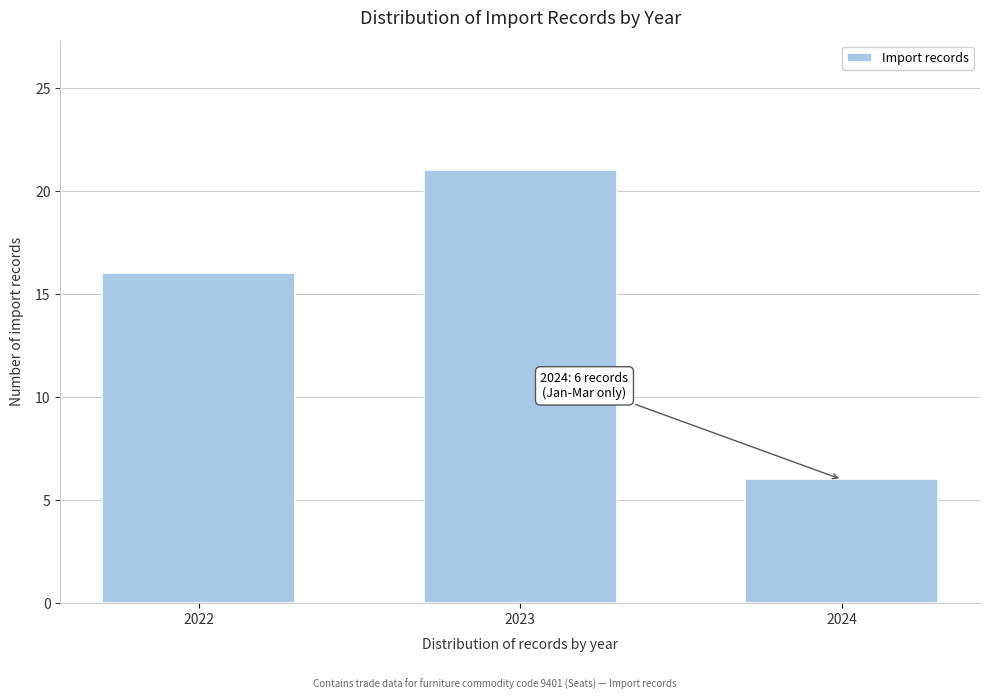

Reading left to right, extract all data points from this chart.

16	21	6